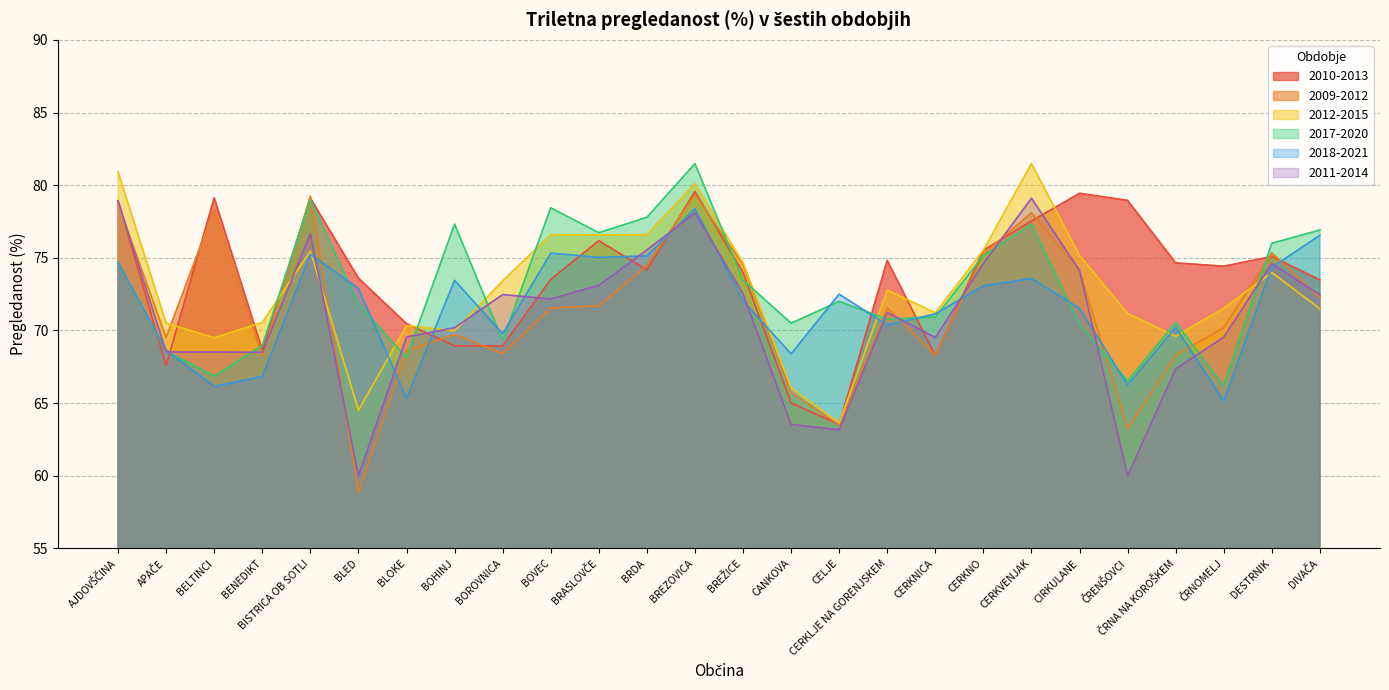

Reading left to right, what are all the values shown in this chart?

2010-2013: AJDOVŠČINA=78.9	APAČE=67.6	BELTINCI=79.1	BENEDIKT=68.7	BISTRICA OB SOTLI=79.1	BLED=73.6	BLOKE=70.5	BOHINJ=68.9	BOROVNICA=68.9	BOVEC=73.5	BRASLOVČE=76.2	BRDA=74.2	BREZOVICA=79.6	BREŽICE=74.0	CANKOVA=65.0	CELJE=63.5	CERKLJE NA GORENJSKEM=74.8	CERKNICA=68.3	CERKNO=75.5	CERKVENJAK=77.5	CIRKULANE=79.4	ČRENŠOVCI=79.0	ČRNA NA KOROŠKEM=74.7	ČRNOMELJ=74.4	DESTRNIK=75.1	DIVAČA=73.5
2009-2012: AJDOVŠČINA=78.7	APAČE=69.5	BELTINCI=78.3	BENEDIKT=68.2	BISTRICA OB SOTLI=79.2	BLED=58.9	BLOKE=68.6	BOHINJ=69.7	BOROVNICA=68.4	BOVEC=71.5	BRASLOVČE=71.7	BRDA=74.5	BREZOVICA=79.4	BREŽICE=74.5	CANKOVA=65.7	CELJE=63.5	CERKLJE NA GORENJSKEM=71.5	CERKNICA=68.3	CERKNO=75.2	CERKVENJAK=78.1	CIRKULANE=74.1	ČRENŠOVCI=63.2	ČRNA NA KOROŠKEM=68.3	ČRNOMELJ=70.2	DESTRNIK=75.3	DIVAČA=72.2
2012-2015: AJDOVŠČINA=80.9	APAČE=70.5	BELTINCI=69.5	BENEDIKT=70.5	BISTRICA OB SOTLI=75.5	BLED=64.5	BLOKE=70.3	BOHINJ=70.0	BOROVNICA=73.4	BOVEC=76.6	BRASLOVČE=76.6	BRDA=76.6	BREZOVICA=80.1	BREŽICE=74.7	CANKOVA=66.0	CELJE=63.6	CERKLJE NA GORENJSKEM=72.8	CERKNICA=71.2	CERKNO=75.5	CERKVENJAK=81.5	CIRKULANE=75.2	ČRENŠOVCI=71.2	ČRNA NA KOROŠKEM=69.6	ČRNOMELJ=71.5	DESTRNIK=74.0	DIVAČA=71.5
2017-2020: AJDOVŠČINA=74.7	APAČE=68.6	BELTINCI=66.9	BENEDIKT=69.0	BISTRICA OB SOTLI=79.0	BLED=71.8	BLOKE=68.1	BOHINJ=77.3	BOROVNICA=69.3	BOVEC=78.4	BRASLOVČE=76.7	BRDA=77.8	BREZOVICA=81.5	BREŽICE=73.5	CANKOVA=70.5	CELJE=72.0	CERKLJE NA GORENJSKEM=70.8	CERKNICA=70.9	CERKNO=75.2	CERKVENJAK=77.3	CIRKULANE=70.4	ČRENŠOVCI=66.5	ČRNA NA KOROŠKEM=70.5	ČRNOMELJ=66.2	DESTRNIK=76.0	DIVAČA=76.9
2018-2021: AJDOVŠČINA=74.7	APAČE=68.7	BELTINCI=66.2	BENEDIKT=66.8	BISTRICA OB SOTLI=75.2	BLED=72.9	BLOKE=65.3	BOHINJ=73.5	BOROVNICA=69.8	BOVEC=75.3	BRASLOVČE=75.0	BRDA=75.1	BREZOVICA=78.4	BREŽICE=72.0	CANKOVA=68.4	CELJE=72.5	CERKLJE NA GORENJSKEM=70.4	CERKNICA=71.1	CERKNO=73.1	CERKVENJAK=73.6	CIRKULANE=71.5	ČRENŠOVCI=66.2	ČRNA NA KOROŠKEM=70.2	ČRNOMELJ=65.2	DESTRNIK=74.3	DIVAČA=76.5
2011-2014: AJDOVŠČINA=78.9	APAČE=68.5	BELTINCI=68.5	BENEDIKT=68.5	BISTRICA OB SOTLI=76.7	BLED=60.0	BLOKE=69.5	BOHINJ=70.2	BOROVNICA=72.5	BOVEC=72.2	BRASLOVČE=73.1	BRDA=75.5	BREZOVICA=78.1	BREŽICE=72.5	CANKOVA=63.5	CELJE=63.2	CERKLJE NA GORENJSKEM=71.2	CERKNICA=69.5	CERKNO=74.6	CERKVENJAK=79.1	CIRKULANE=74.1	ČRENŠOVCI=60.0	ČRNA NA KOROŠKEM=67.4	ČRNOMELJ=69.5	DESTRNIK=74.6	DIVAČA=72.5